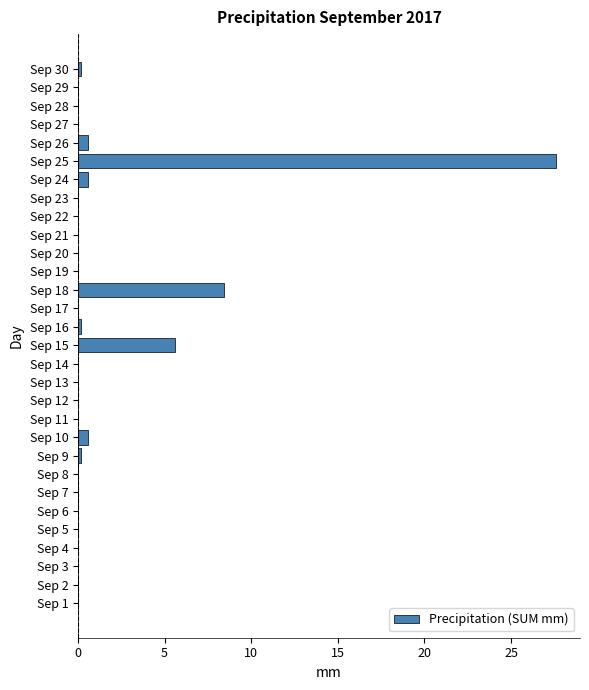

Reading bottom to top, extract all data points from this chart.

Sep 1=0.0	Sep 2=0.0	Sep 3=0.0	Sep 4=0.0	Sep 5=0.0	Sep 6=0.0	Sep 7=0.0	Sep 8=0.0	Sep 9=0.2	Sep 10=0.6	Sep 11=0.0	Sep 12=0.0	Sep 13=0.0	Sep 14=0.0	Sep 15=5.6	Sep 16=0.2	Sep 17=0.0	Sep 18=8.4	Sep 19=0.0	Sep 20=0.0	Sep 21=0.0	Sep 22=0.0	Sep 23=0.0	Sep 24=0.6	Sep 25=27.6	Sep 26=0.6	Sep 27=0.0	Sep 28=0.0	Sep 29=0.0	Sep 30=0.2